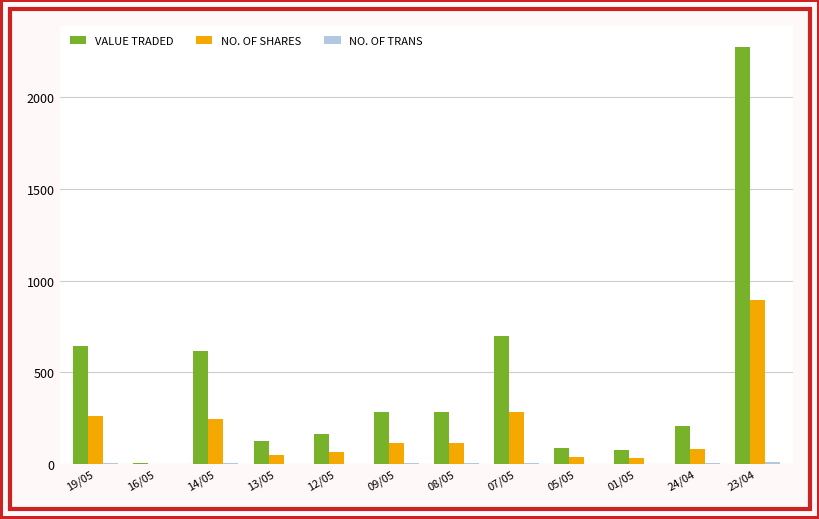

At which category is the sum across all series the highest?

23/04